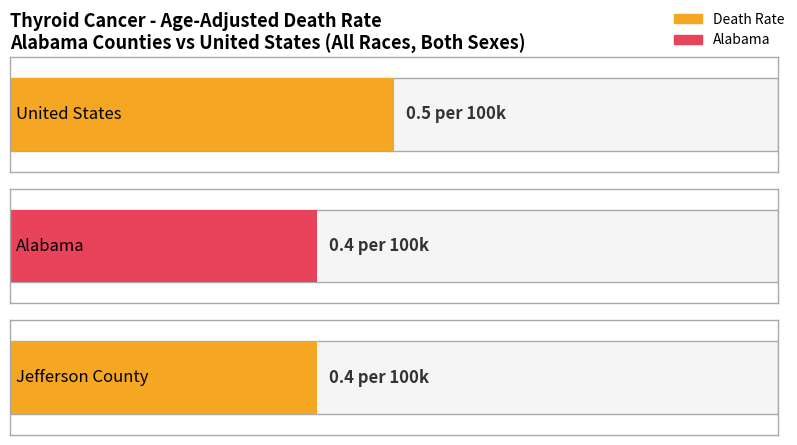

Are the bars grouped side by side (vs. stacked)?

Yes